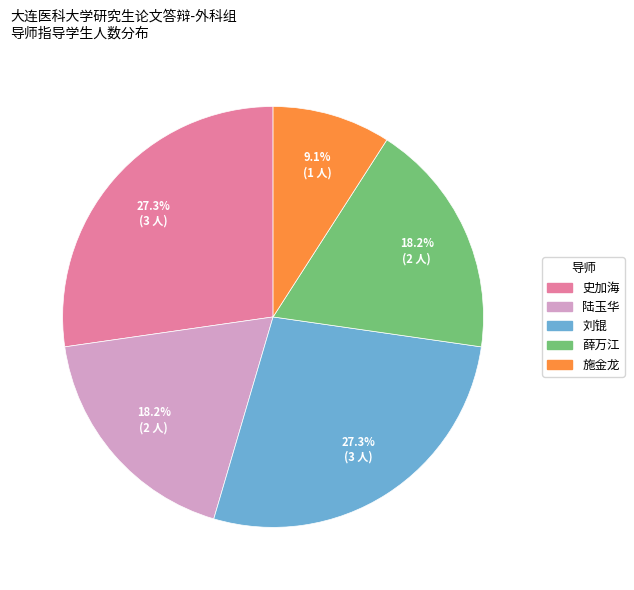

How many slices are in this pie chart?

5